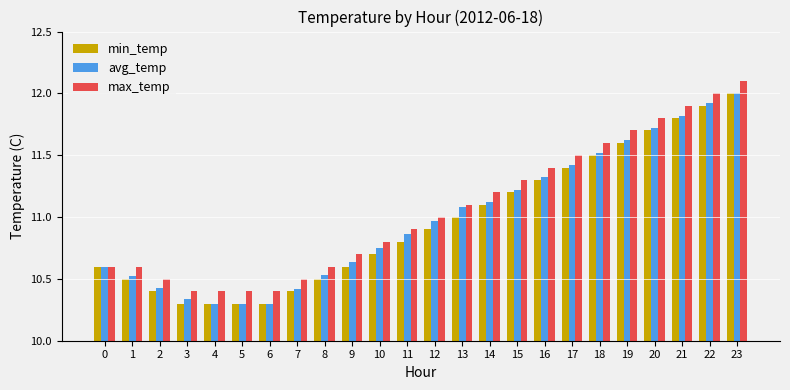

At which category does the chart reach its peak across all series?

23